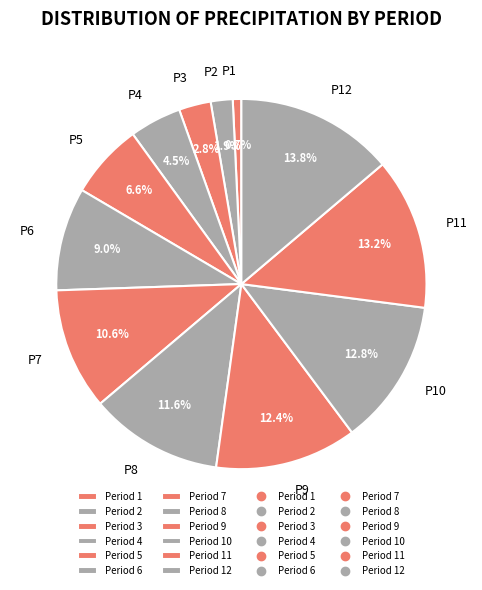

Which category has the biggest portion of the pie?

Period 12